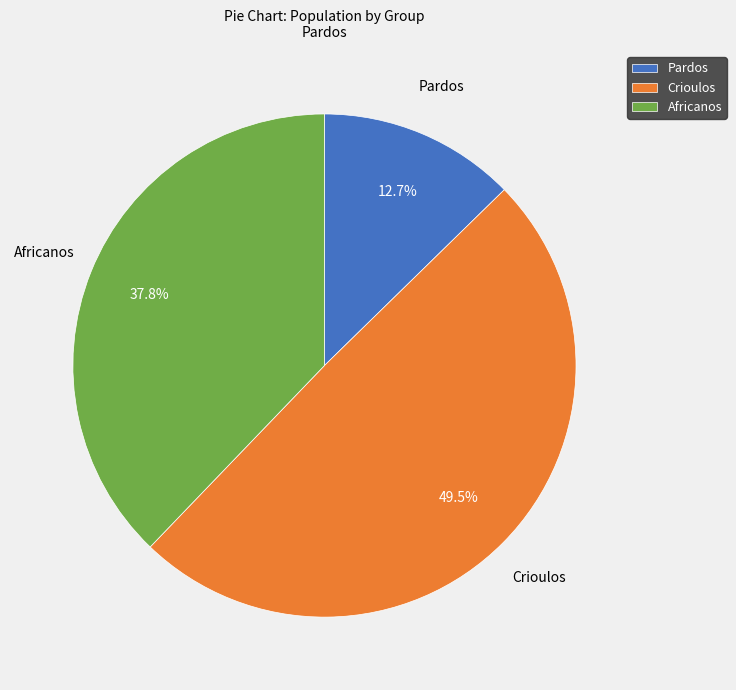

What is the smallest slice in the pie chart?

Pardos